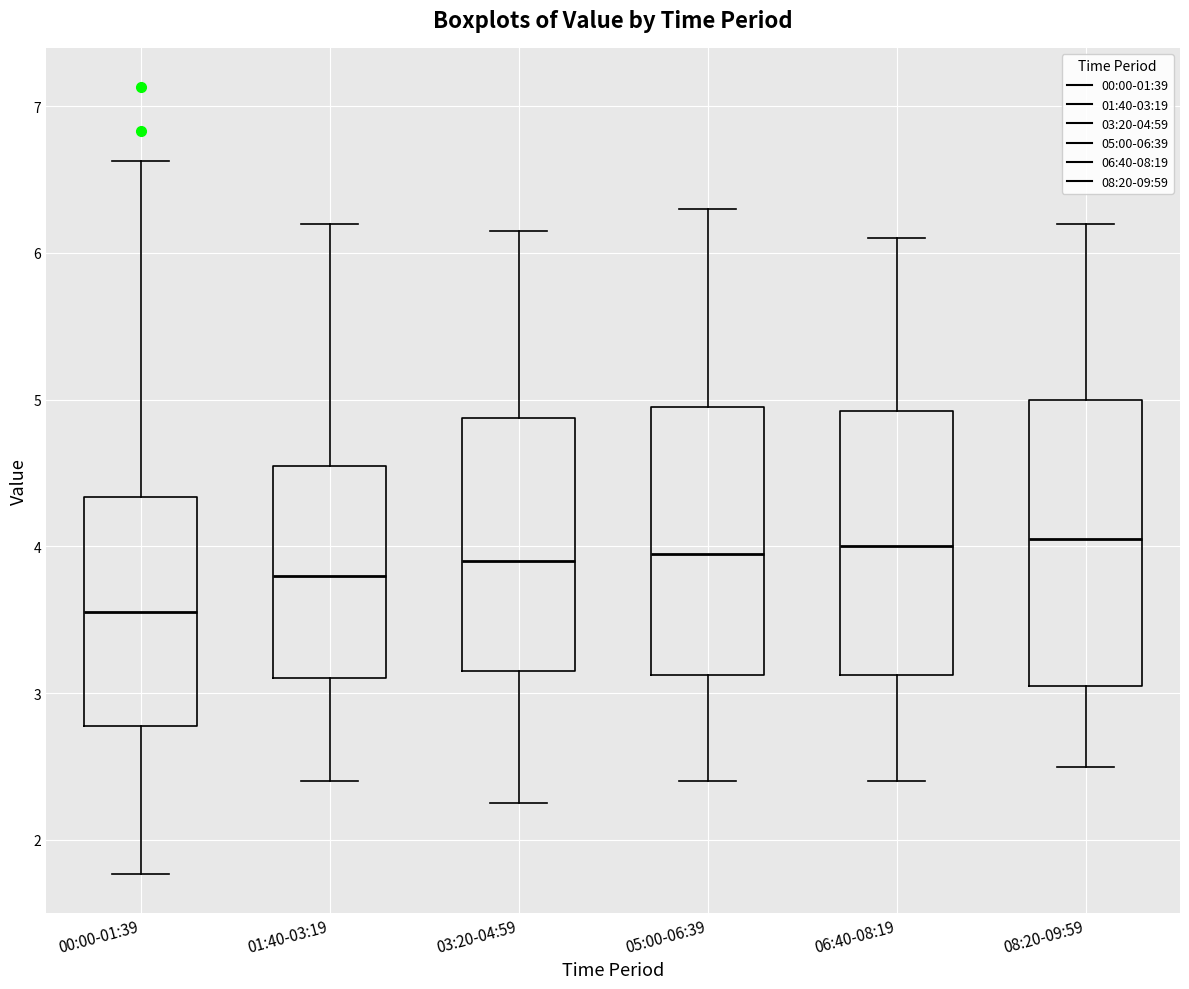

Where does the upper whisker of the box for 00:00-01:39 end on the y-axis? The values are not printed on the chart, so give them approximately, as read against the axis.

6.6